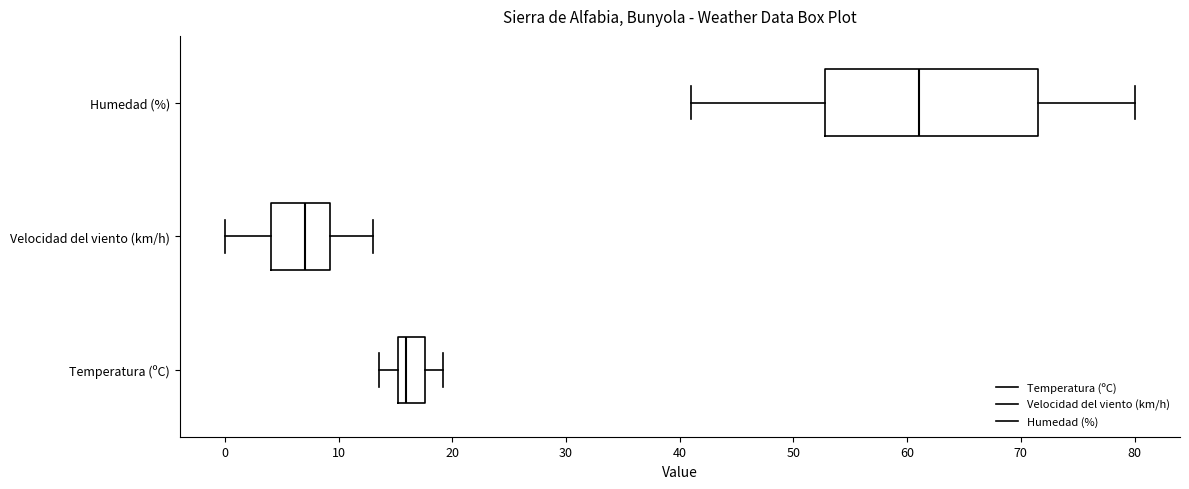

Reading bottom to top, read every box against the x-axis: the position of its median line, the range the box covers, and the ends of its whiskers. The values are not printed on the chart, so give them approximately, as read against the axis.

Temperatura (ºC): median 16, box 15 to 18, whiskers 14 to 19
Velocidad del viento (km/h): median 7, box 4 to 9, whiskers 0 to 13
Humedad (%): median 61, box 53 to 72, whiskers 41 to 80